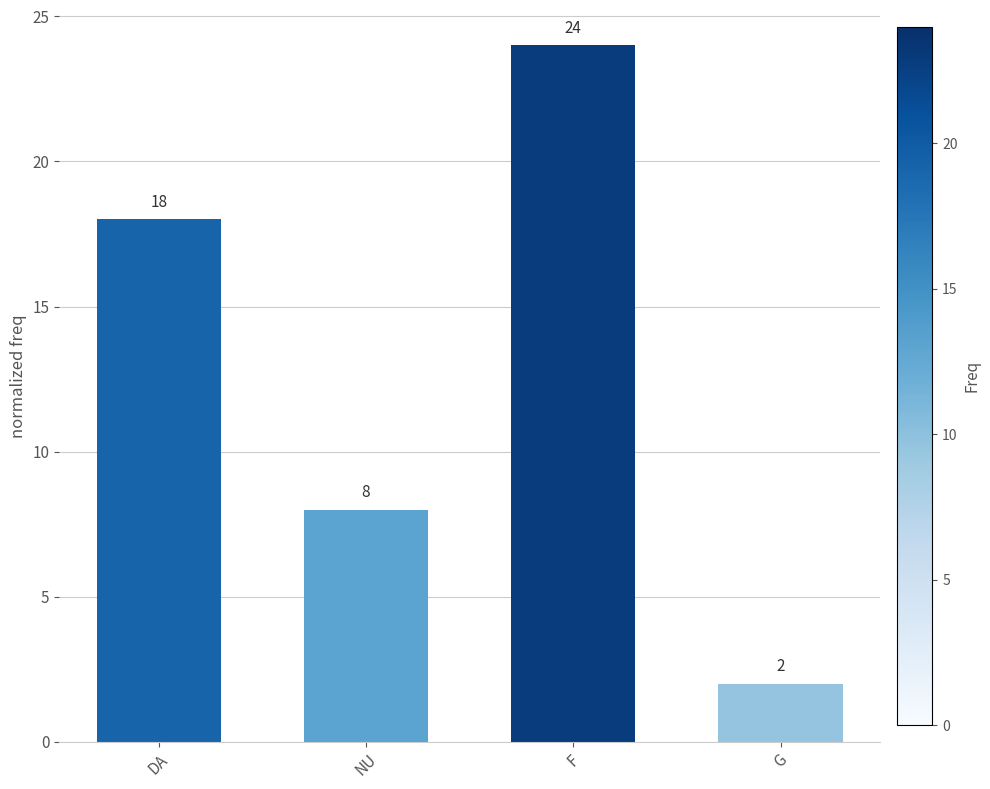

What is the difference between the maximum and minimum values?

22